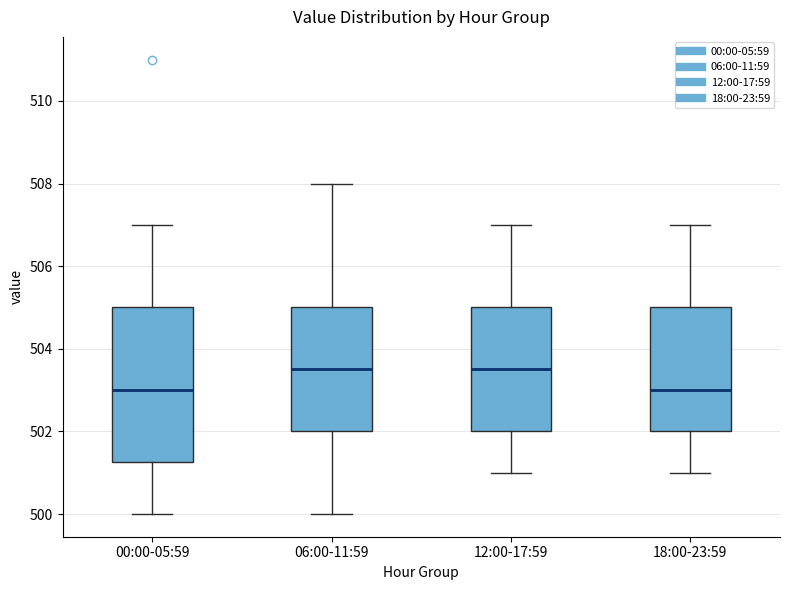

Comparing the boxes themselves (not the whiskers), which one is the tallest?

00:00-05:59